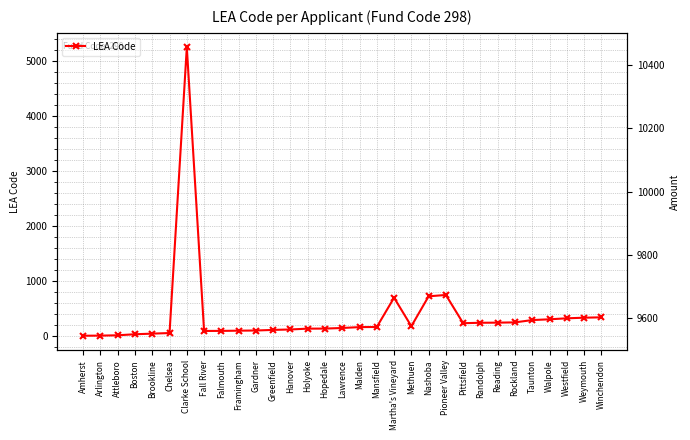

What is the change in value from Arlington to Hanover?

+112